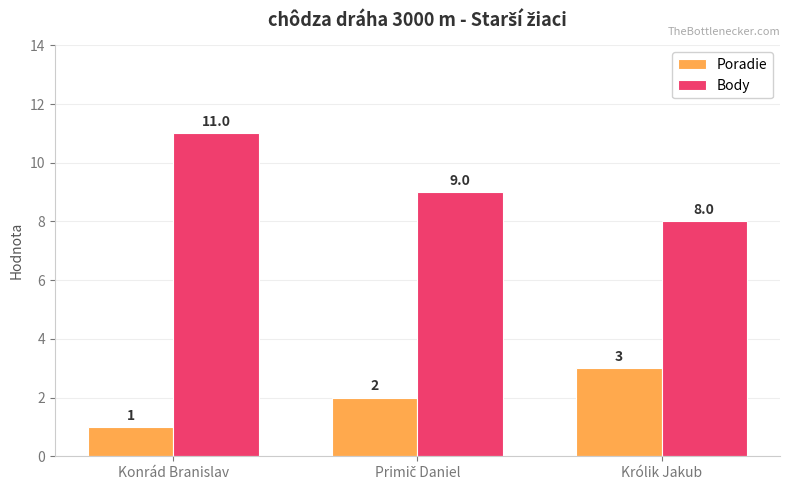

Which series has the largest total across all categories?

Body